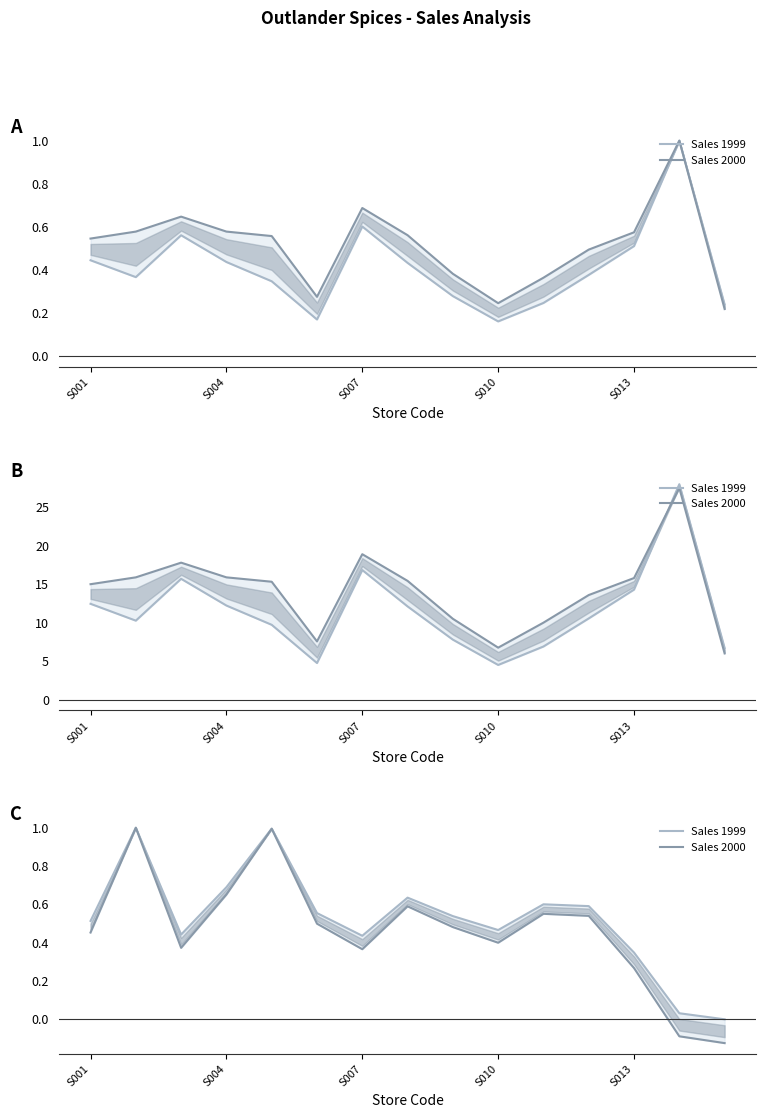

How many interior local valleys does the Sales 1999 series have?

3